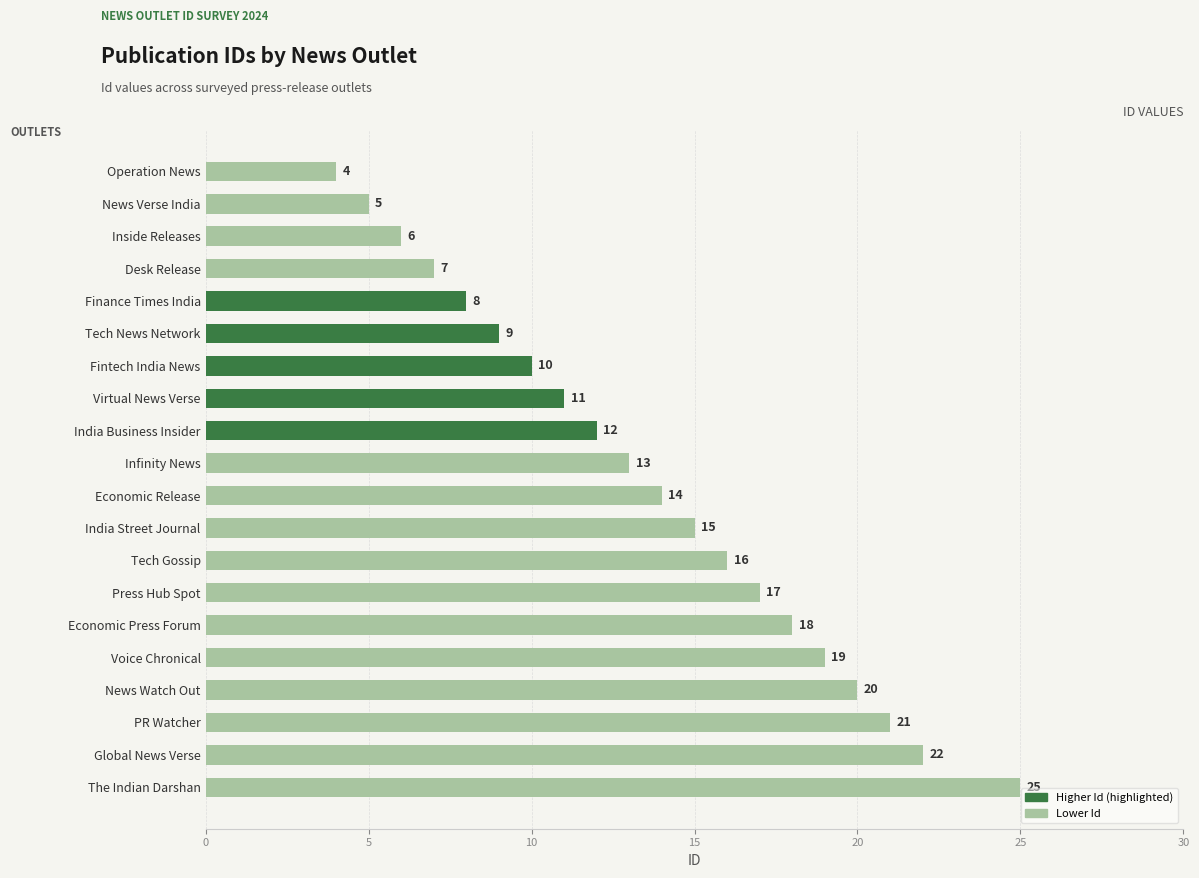

Approximately how many times larger is the value at Economic Release compared to Economic Press Forum?

0.8